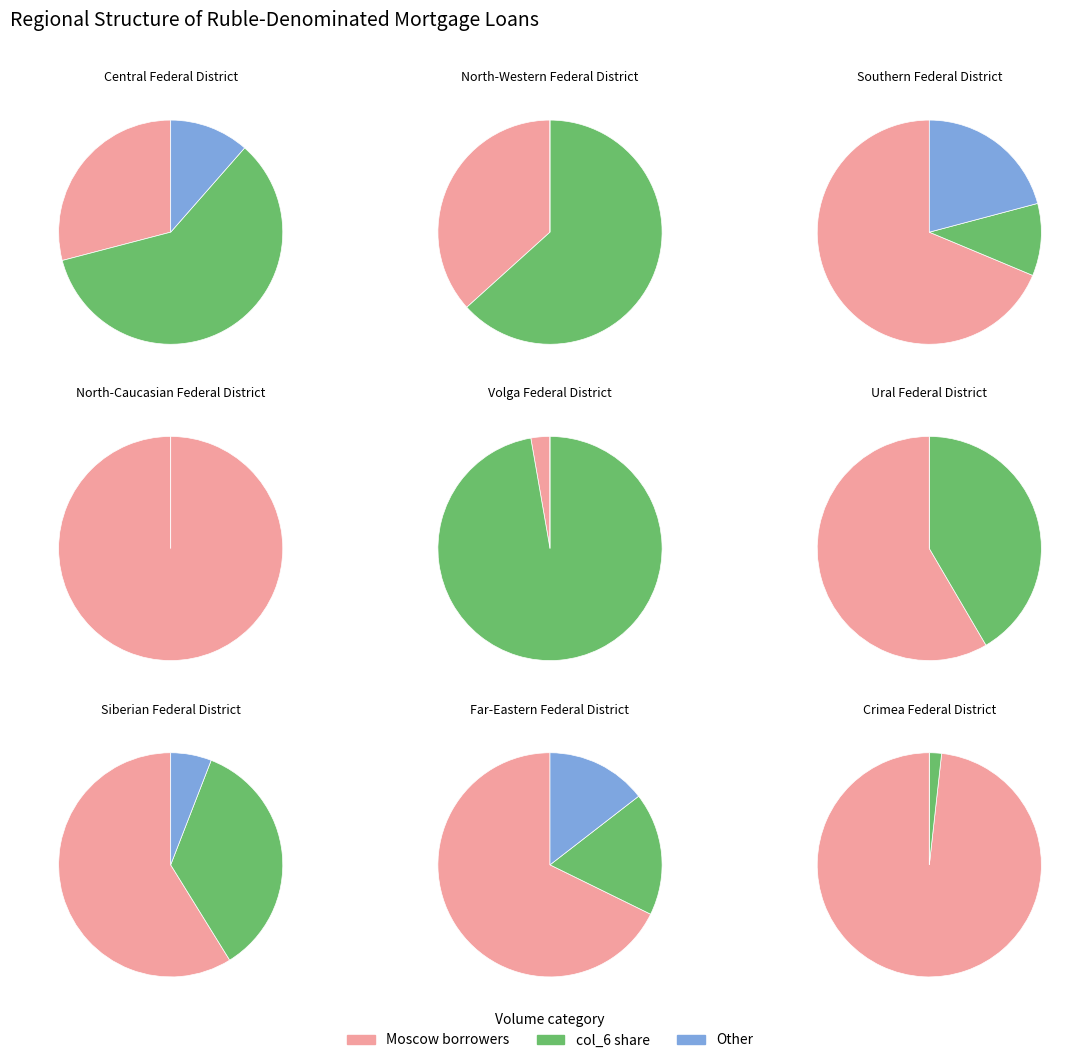

The Central Federal District slice represents 83% of the pie. True or false?

False